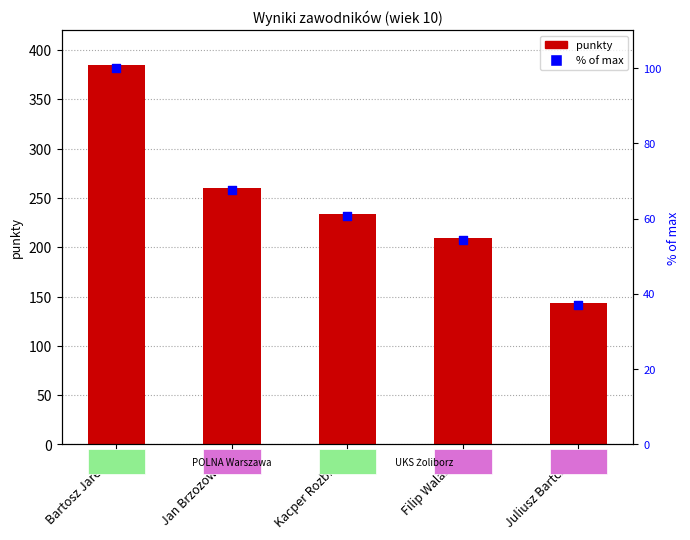

Is the value of % max at Filip Walasek greater than the value of punkty at Filip Walasek?

No